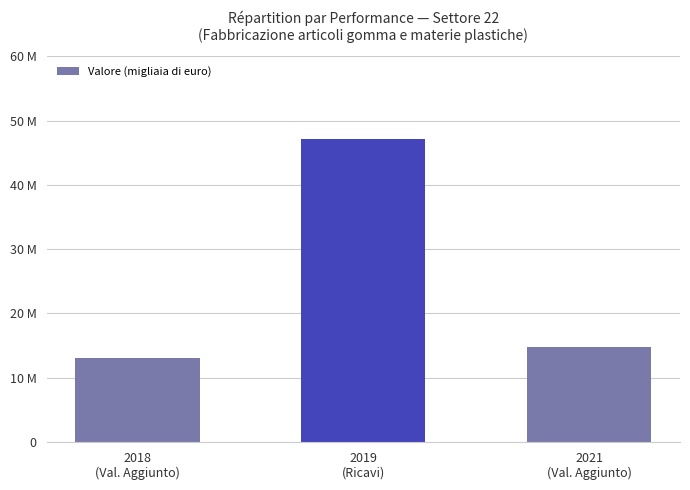

Are the bars horizontal?

No